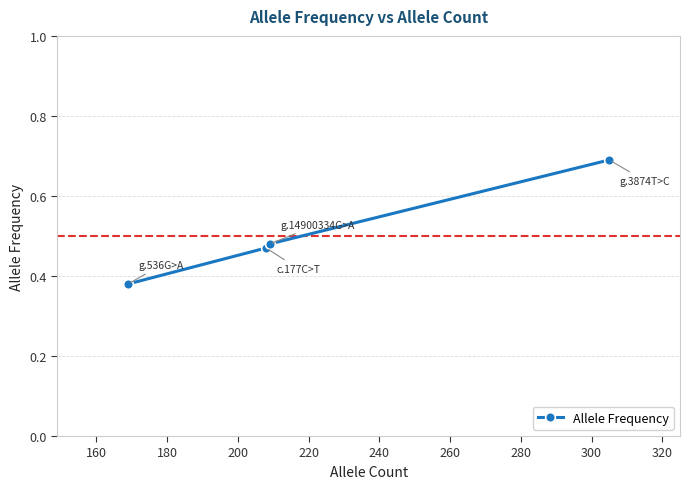

Does the chart have visible grid lines?

Yes